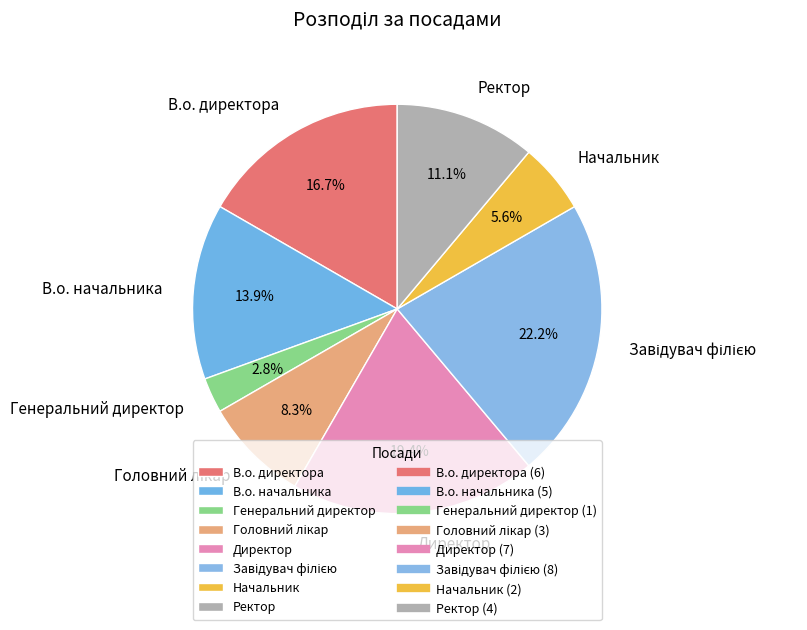

Which slice is the smallest?

Генеральний директор